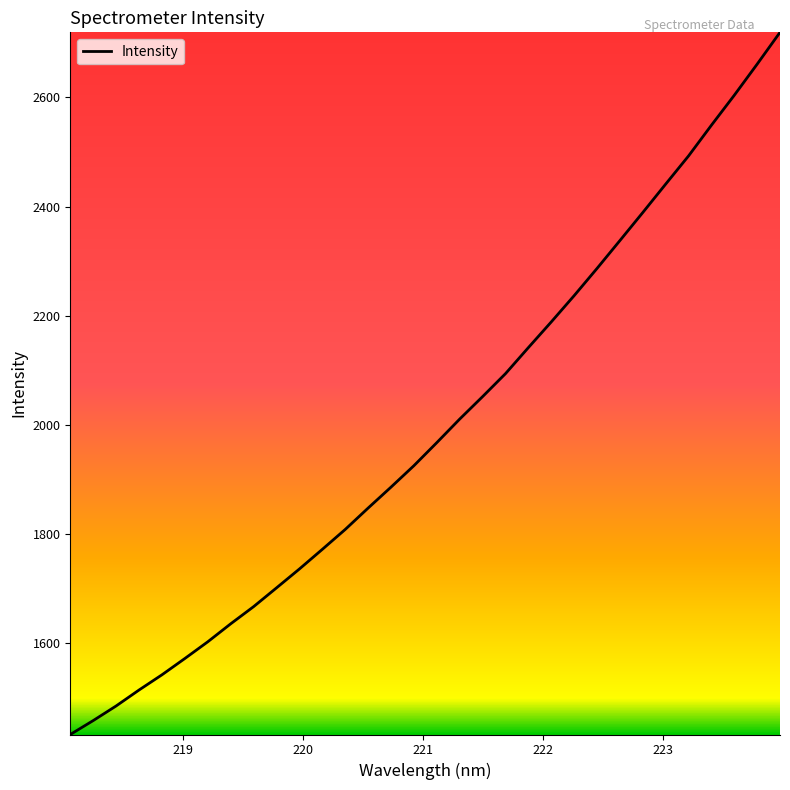

What is the difference between the maximum and minimum values?

1288.0